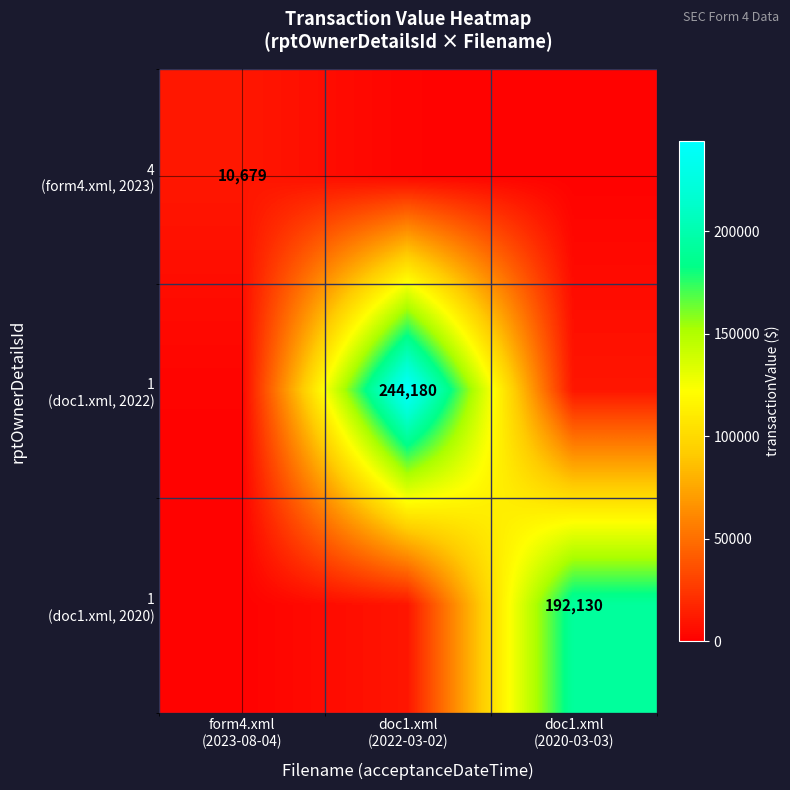

At how many categories does at least one series exceed 135772?

2